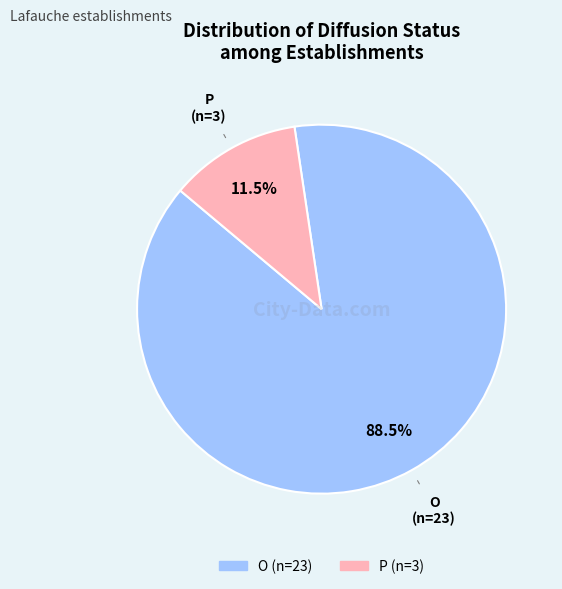

Do P and O together represent more than half of the pie?

Yes